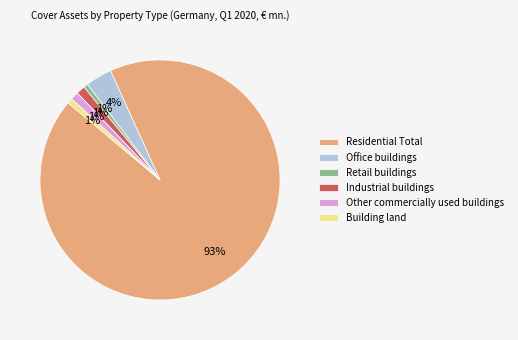

The Office buildings slice represents 18% of the pie. True or false?

False